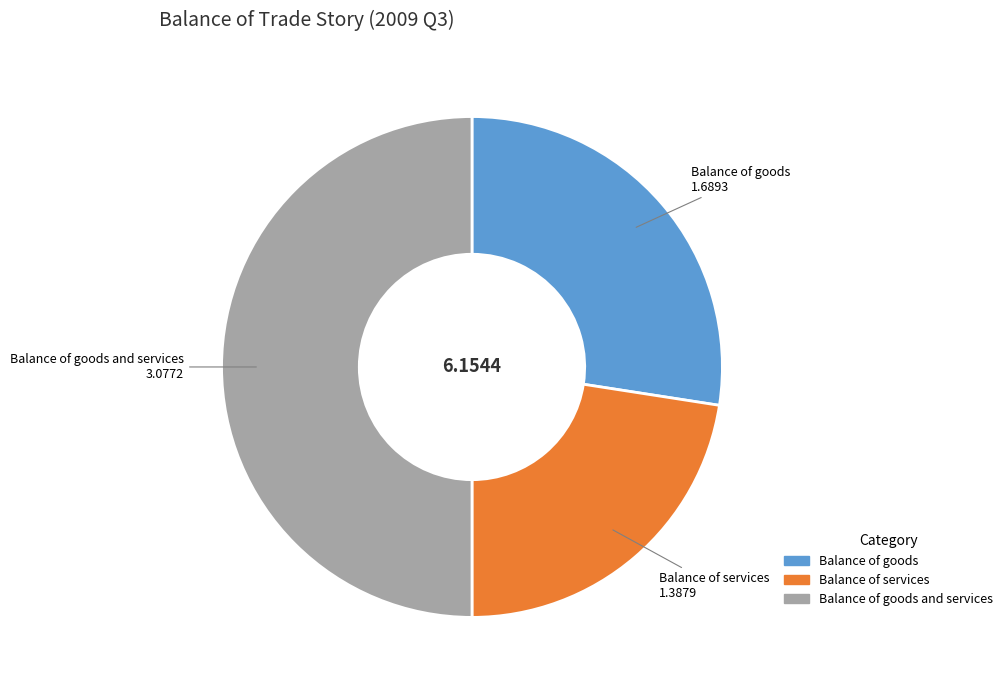

Combined, do Balance of goods and services and Balance of services account for over 50%?

Yes